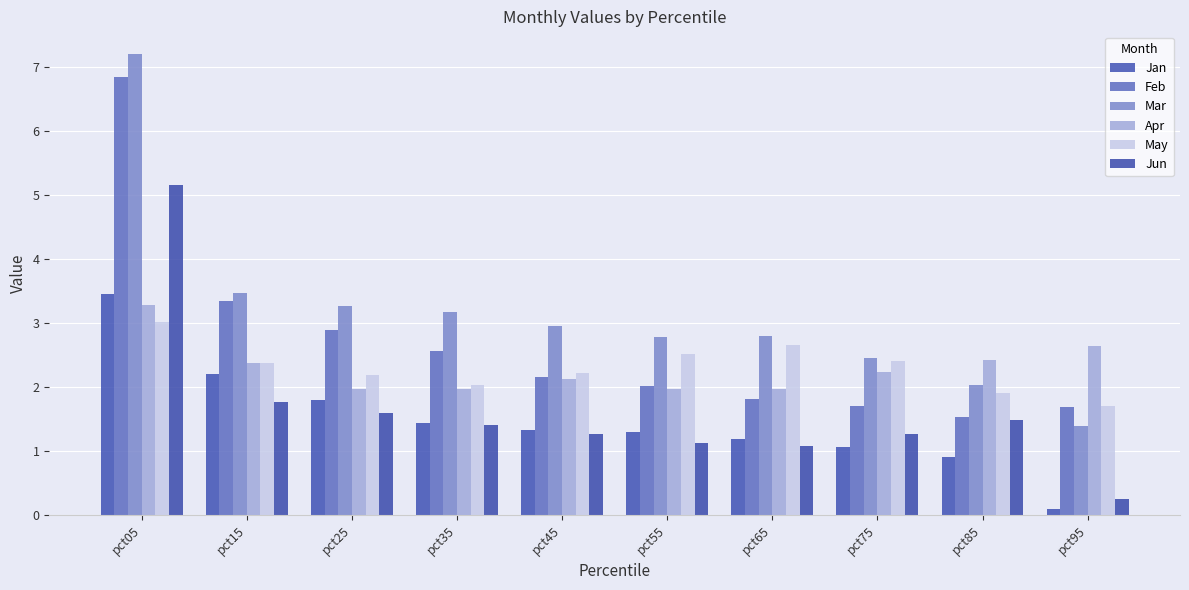

Count the number of categories in the chart.

10